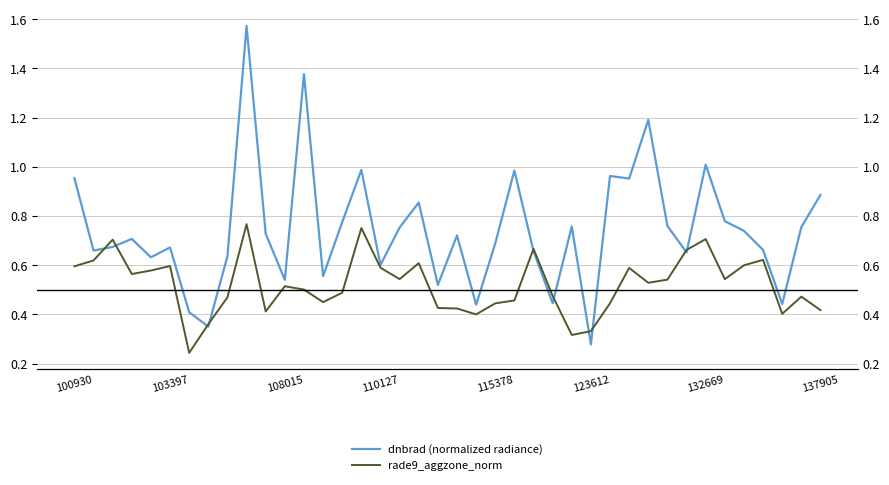

What are all the series names shown in the legend?

dnbrad (normalized radiance), rade9_aggzone_norm